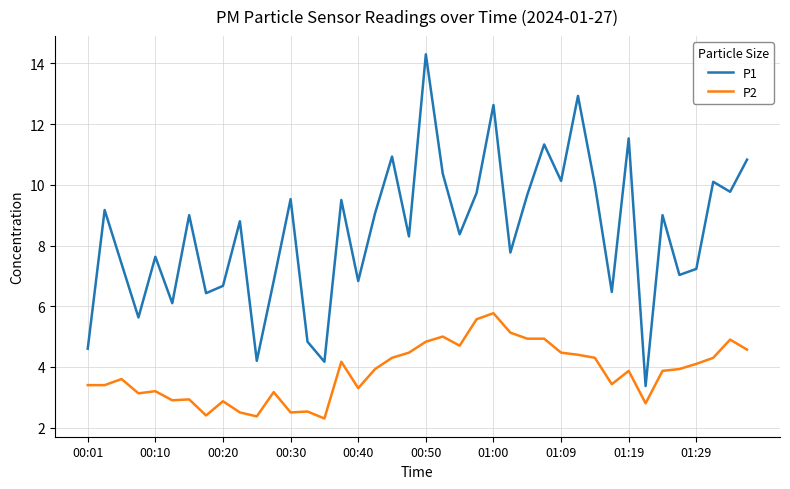

Rank the series by their average value, from lowest to highest.

P2, P1